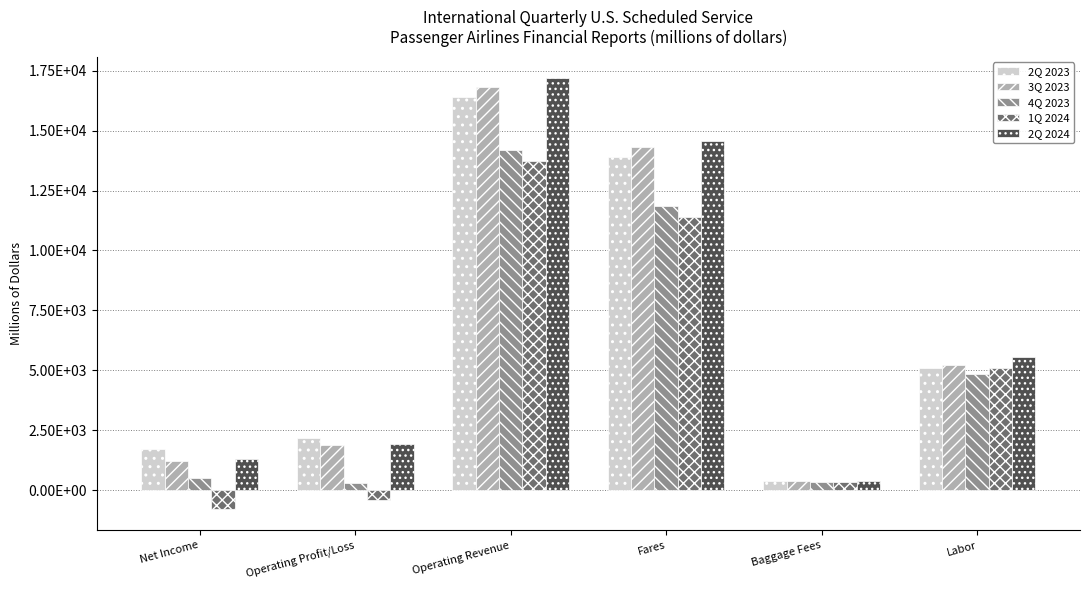

What is the label of the 3rd bar from the left?

Operating Revenue